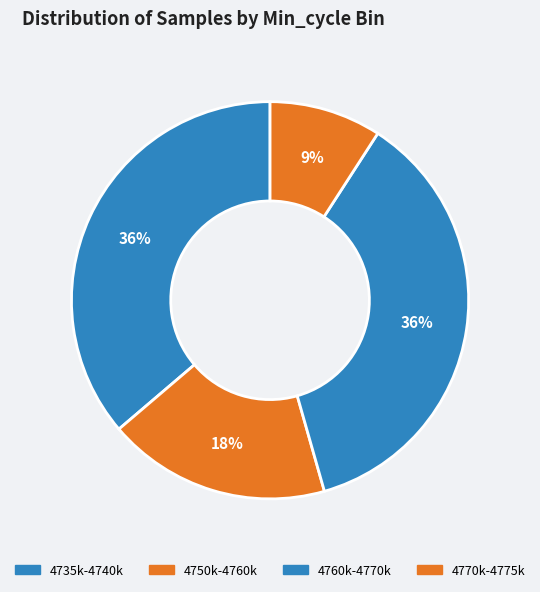

How many segments does this pie chart have?

4